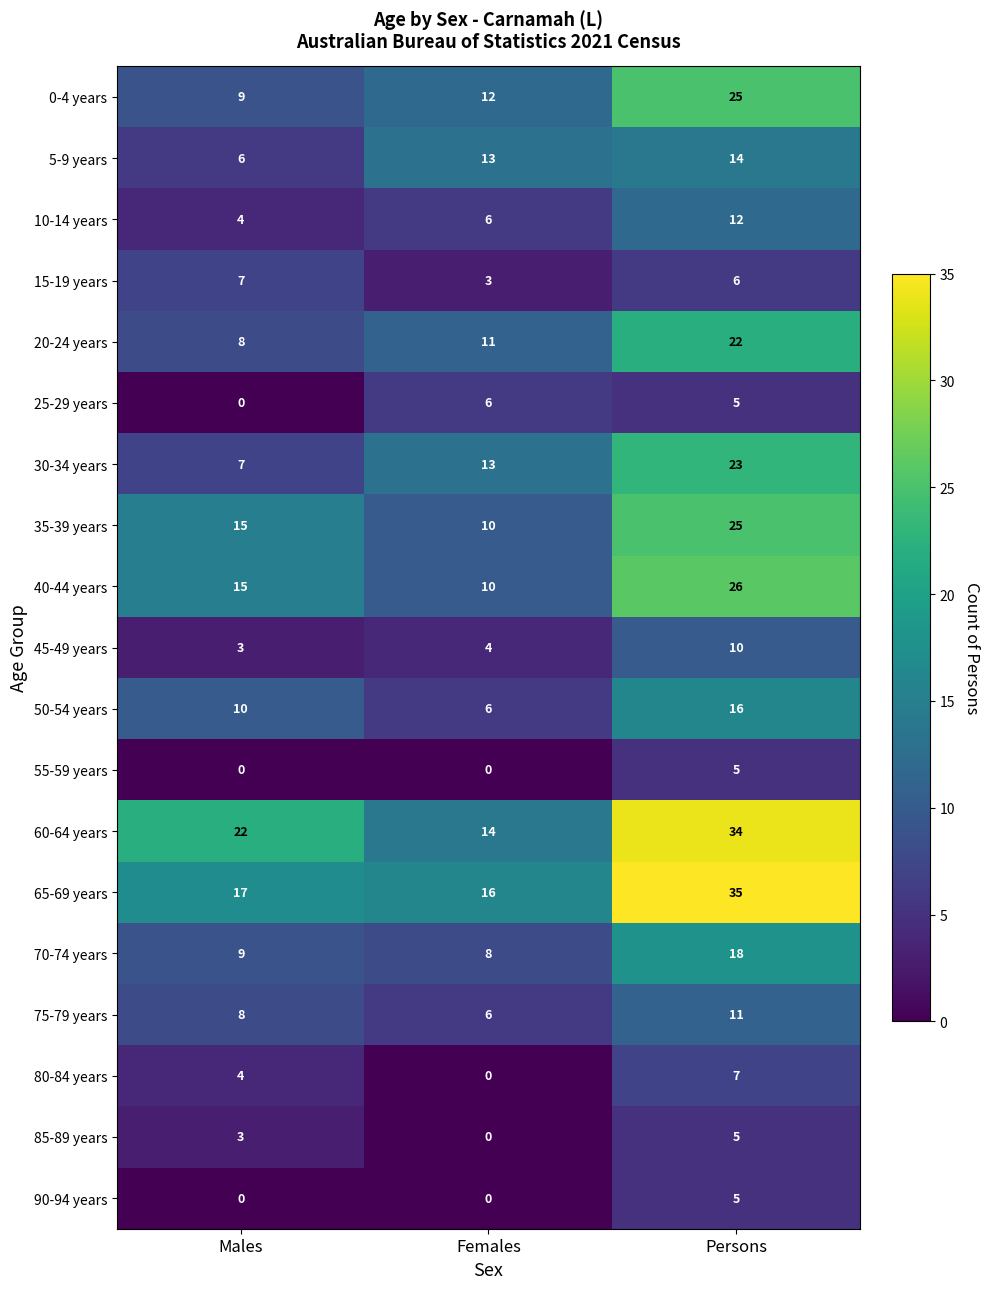

The value of 30-34 years at Persons is 12. True or false?

False